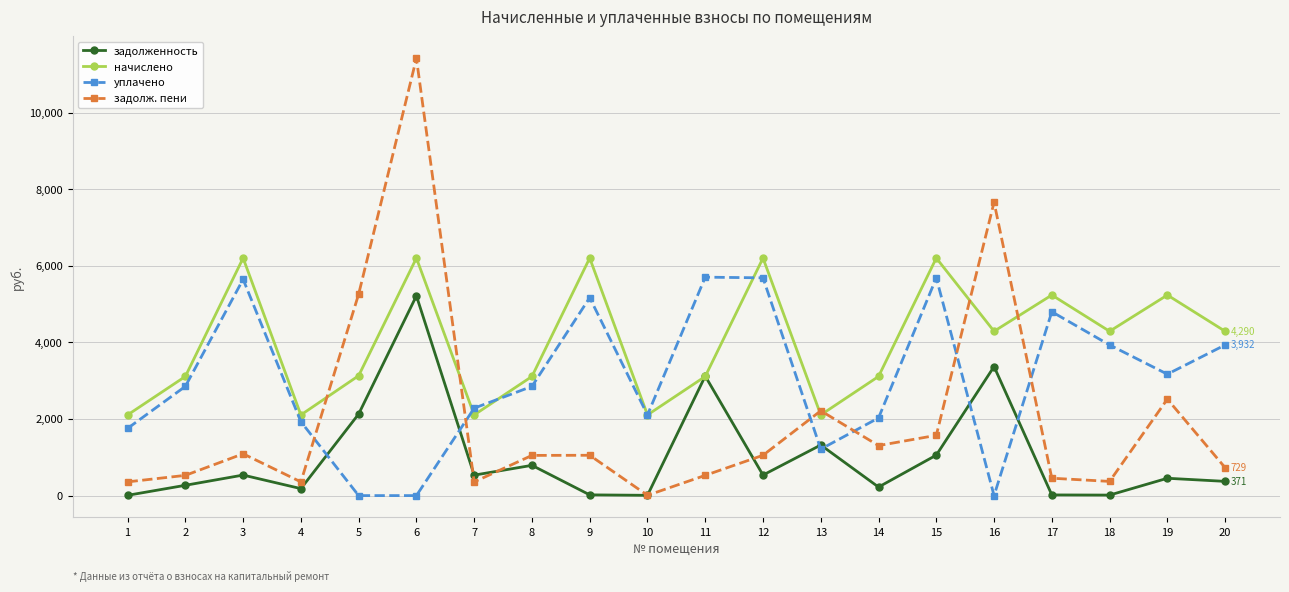

What is the difference between the highest and lowest values at 10?

2098.7